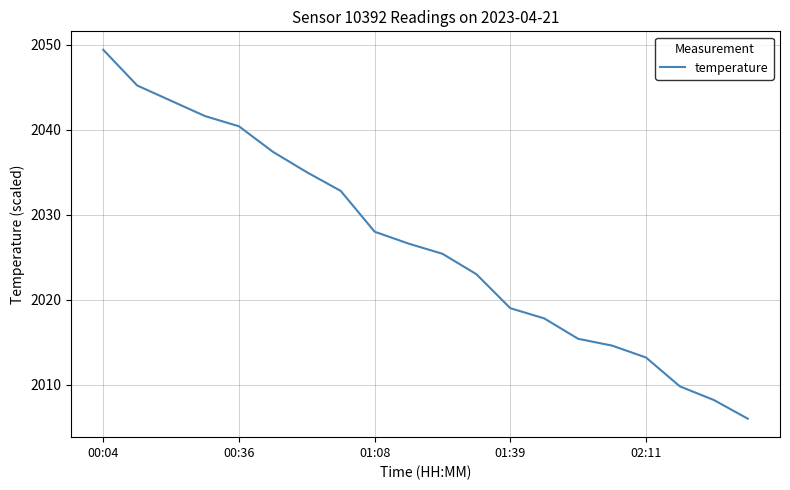

How many lines are shown in the chart?

1